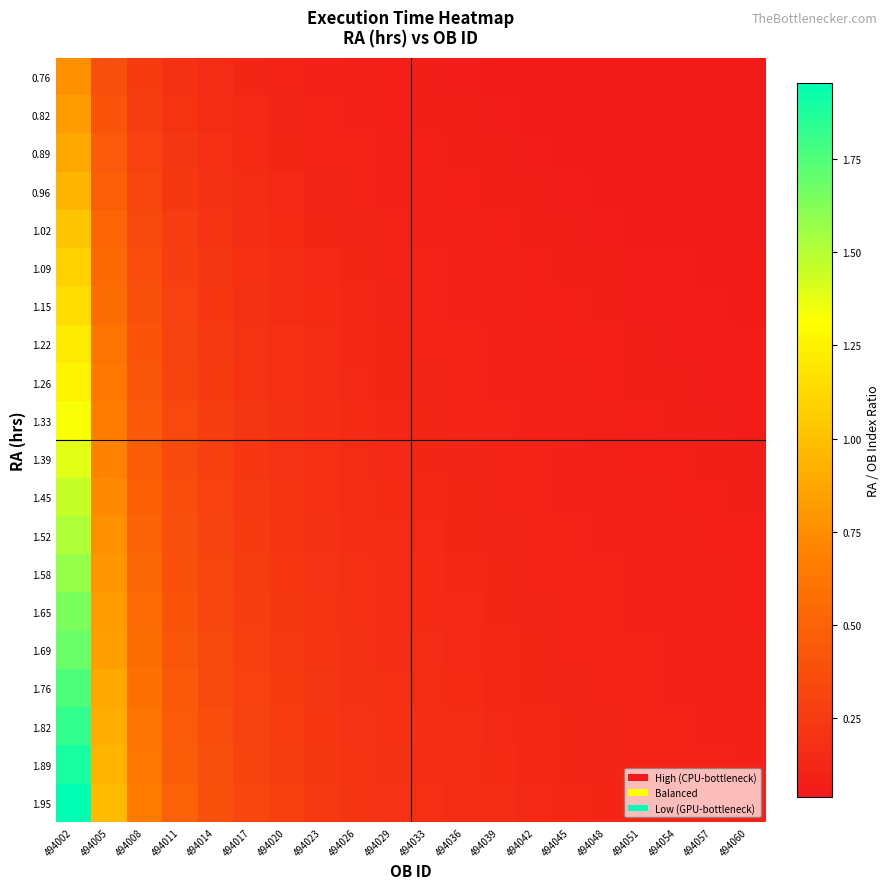

Reading left to right, what are all the values shown in this chart?

0.76: 494002=0.8	494005=0.4	494008=0.3	494011=0.2	494014=0.2	494017=0.1	494020=0.1	494023=0.1	494026=0.1	494029=0.1	494033=0.1	494036=0.1	494039=0.1	494042=0.1	494045=0.1	494048=0.0	494051=0.0	494054=0.0	494057=0.0	494060=0.0
0.82: 494002=0.8	494005=0.4	494008=0.3	494011=0.2	494014=0.2	494017=0.1	494020=0.1	494023=0.1	494026=0.1	494029=0.1	494033=0.1	494036=0.1	494039=0.1	494042=0.1	494045=0.1	494048=0.1	494051=0.0	494054=0.0	494057=0.0	494060=0.0
0.89: 494002=0.9	494005=0.4	494008=0.3	494011=0.2	494014=0.2	494017=0.1	494020=0.1	494023=0.1	494026=0.1	494029=0.1	494033=0.1	494036=0.1	494039=0.1	494042=0.1	494045=0.1	494048=0.1	494051=0.1	494054=0.0	494057=0.0	494060=0.0
0.96: 494002=1.0	494005=0.5	494008=0.3	494011=0.2	494014=0.2	494017=0.2	494020=0.1	494023=0.1	494026=0.1	494029=0.1	494033=0.1	494036=0.1	494039=0.1	494042=0.1	494045=0.1	494048=0.1	494051=0.1	494054=0.1	494057=0.1	494060=0.0
1.02: 494002=1.0	494005=0.5	494008=0.3	494011=0.3	494014=0.2	494017=0.2	494020=0.1	494023=0.1	494026=0.1	494029=0.1	494033=0.1	494036=0.1	494039=0.1	494042=0.1	494045=0.1	494048=0.1	494051=0.1	494054=0.1	494057=0.1	494060=0.1
1.09: 494002=1.1	494005=0.5	494008=0.4	494011=0.3	494014=0.2	494017=0.2	494020=0.2	494023=0.1	494026=0.1	494029=0.1	494033=0.1	494036=0.1	494039=0.1	494042=0.1	494045=0.1	494048=0.1	494051=0.1	494054=0.1	494057=0.1	494060=0.1
1.15: 494002=1.2	494005=0.6	494008=0.4	494011=0.3	494014=0.2	494017=0.2	494020=0.2	494023=0.1	494026=0.1	494029=0.1	494033=0.1	494036=0.1	494039=0.1	494042=0.1	494045=0.1	494048=0.1	494051=0.1	494054=0.1	494057=0.1	494060=0.1
1.22: 494002=1.2	494005=0.6	494008=0.4	494011=0.3	494014=0.2	494017=0.2	494020=0.2	494023=0.2	494026=0.1	494029=0.1	494033=0.1	494036=0.1	494039=0.1	494042=0.1	494045=0.1	494048=0.1	494051=0.1	494054=0.1	494057=0.1	494060=0.1
1.26: 494002=1.3	494005=0.6	494008=0.4	494011=0.3	494014=0.3	494017=0.2	494020=0.2	494023=0.2	494026=0.1	494029=0.1	494033=0.1	494036=0.1	494039=0.1	494042=0.1	494045=0.1	494048=0.1	494051=0.1	494054=0.1	494057=0.1	494060=0.1
1.33: 494002=1.3	494005=0.7	494008=0.4	494011=0.3	494014=0.3	494017=0.2	494020=0.2	494023=0.2	494026=0.1	494029=0.1	494033=0.1	494036=0.1	494039=0.1	494042=0.1	494045=0.1	494048=0.1	494051=0.1	494054=0.1	494057=0.1	494060=0.1
1.39: 494002=1.4	494005=0.7	494008=0.5	494011=0.3	494014=0.3	494017=0.2	494020=0.2	494023=0.2	494026=0.2	494029=0.1	494033=0.1	494036=0.1	494039=0.1	494042=0.1	494045=0.1	494048=0.1	494051=0.1	494054=0.1	494057=0.1	494060=0.1
1.45: 494002=1.5	494005=0.7	494008=0.5	494011=0.4	494014=0.3	494017=0.2	494020=0.2	494023=0.2	494026=0.2	494029=0.1	494033=0.1	494036=0.1	494039=0.1	494042=0.1	494045=0.1	494048=0.1	494051=0.1	494054=0.1	494057=0.1	494060=0.1
1.52: 494002=1.5	494005=0.8	494008=0.5	494011=0.4	494014=0.3	494017=0.3	494020=0.2	494023=0.2	494026=0.2	494029=0.2	494033=0.1	494036=0.1	494039=0.1	494042=0.1	494045=0.1	494048=0.1	494051=0.1	494054=0.1	494057=0.1	494060=0.1
1.58: 494002=1.6	494005=0.8	494008=0.5	494011=0.4	494014=0.3	494017=0.3	494020=0.2	494023=0.2	494026=0.2	494029=0.2	494033=0.1	494036=0.1	494039=0.1	494042=0.1	494045=0.1	494048=0.1	494051=0.1	494054=0.1	494057=0.1	494060=0.1
1.65: 494002=1.6	494005=0.8	494008=0.5	494011=0.4	494014=0.3	494017=0.3	494020=0.2	494023=0.2	494026=0.2	494029=0.2	494033=0.1	494036=0.1	494039=0.1	494042=0.1	494045=0.1	494048=0.1	494051=0.1	494054=0.1	494057=0.1	494060=0.1
1.69: 494002=1.7	494005=0.8	494008=0.6	494011=0.4	494014=0.3	494017=0.3	494020=0.2	494023=0.2	494026=0.2	494029=0.2	494033=0.2	494036=0.1	494039=0.1	494042=0.1	494045=0.1	494048=0.1	494051=0.1	494054=0.1	494057=0.1	494060=0.1
1.76: 494002=1.8	494005=0.9	494008=0.6	494011=0.4	494014=0.4	494017=0.3	494020=0.3	494023=0.2	494026=0.2	494029=0.2	494033=0.2	494036=0.1	494039=0.1	494042=0.1	494045=0.1	494048=0.1	494051=0.1	494054=0.1	494057=0.1	494060=0.1
1.82: 494002=1.8	494005=0.9	494008=0.6	494011=0.5	494014=0.4	494017=0.3	494020=0.3	494023=0.2	494026=0.2	494029=0.2	494033=0.2	494036=0.2	494039=0.1	494042=0.1	494045=0.1	494048=0.1	494051=0.1	494054=0.1	494057=0.1	494060=0.1
1.89: 494002=1.9	494005=0.9	494008=0.6	494011=0.5	494014=0.4	494017=0.3	494020=0.3	494023=0.2	494026=0.2	494029=0.2	494033=0.2	494036=0.2	494039=0.1	494042=0.1	494045=0.1	494048=0.1	494051=0.1	494054=0.1	494057=0.1	494060=0.1
1.95: 494002=2.0	494005=1.0	494008=0.7	494011=0.5	494014=0.4	494017=0.3	494020=0.3	494023=0.2	494026=0.2	494029=0.2	494033=0.2	494036=0.2	494039=0.2	494042=0.1	494045=0.1	494048=0.1	494051=0.1	494054=0.1	494057=0.1	494060=0.1